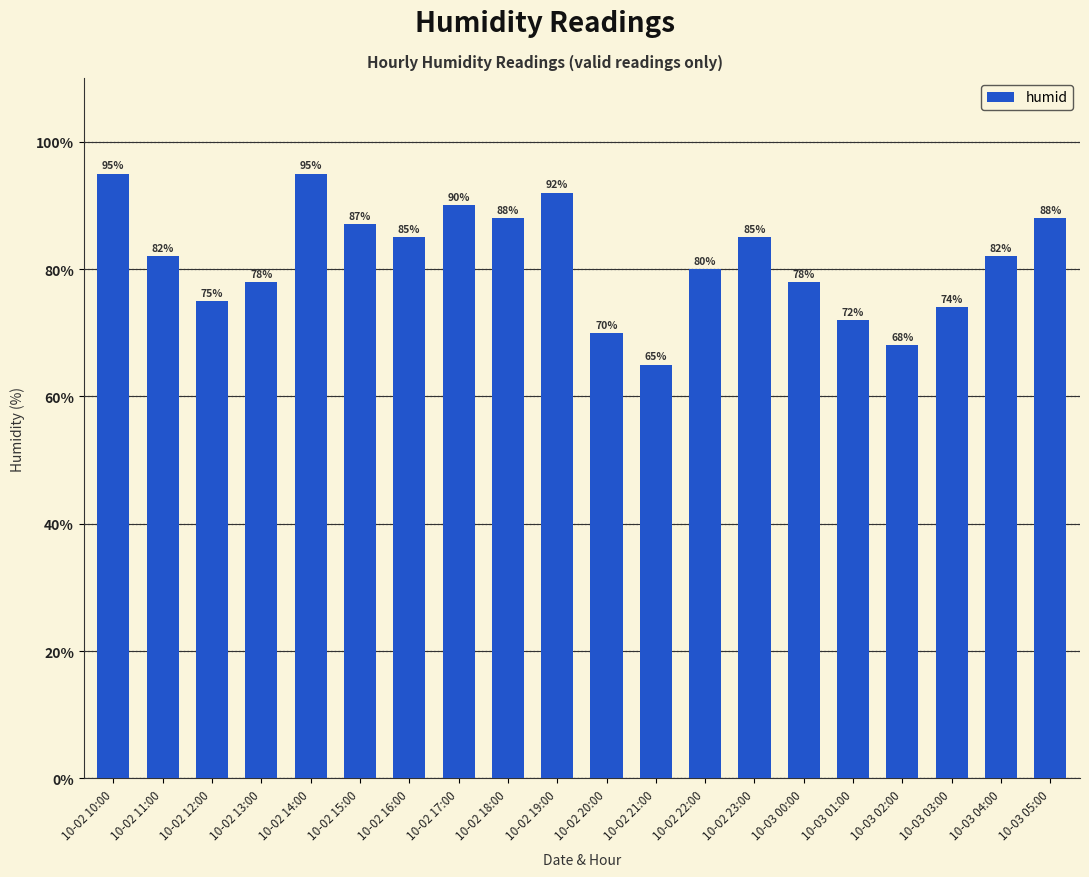

How many bars are there in total?

20